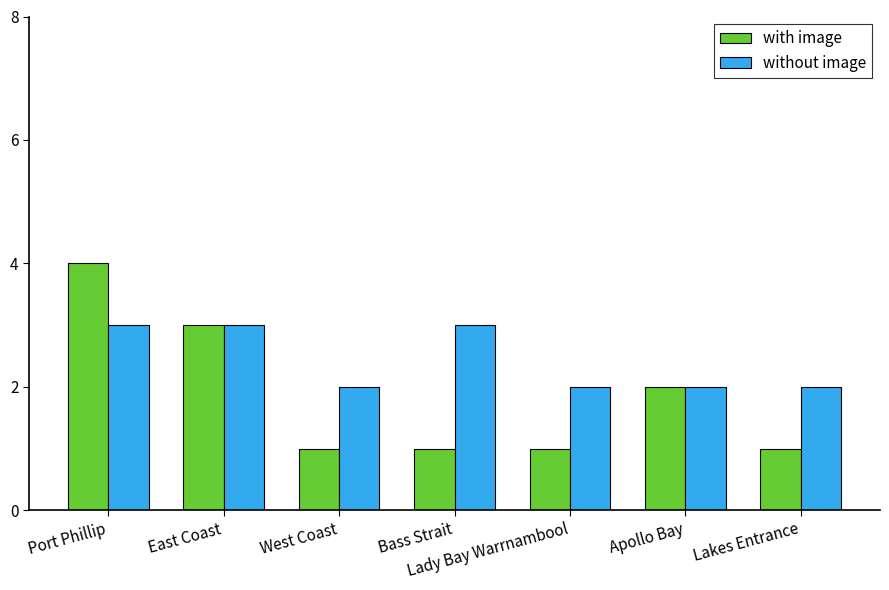

What is the label of the 7th bar from the left?

Lakes Entrance